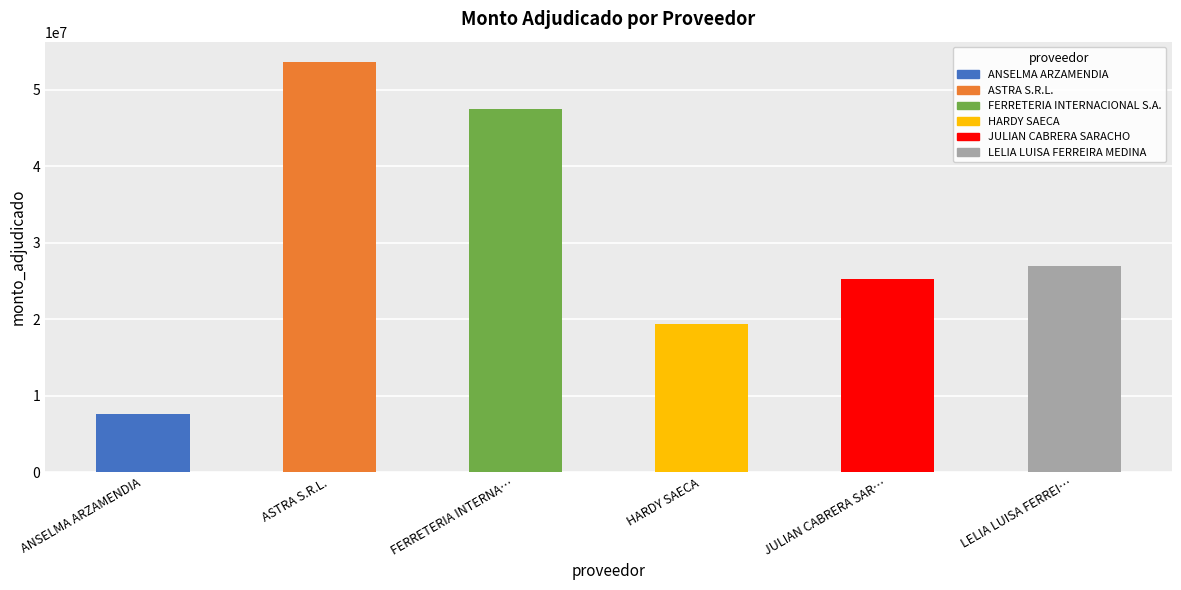

Reading left to right, what are all the values shown in this chart?

ANSELMA ARZAMENDIA=7602920	ASTRA S.R.L.=53600000	FERRETERIA INTERNA…=47440000	HARDY SAECA=19360000	JULIAN CABRERA SAR…=25184000	LELIA LUISA FERREI…=27005000